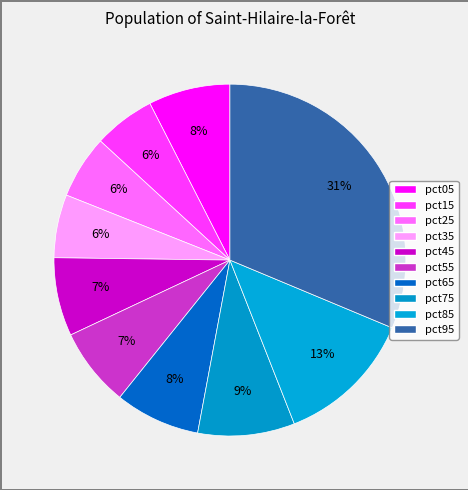

How many segments does this pie chart have?

10